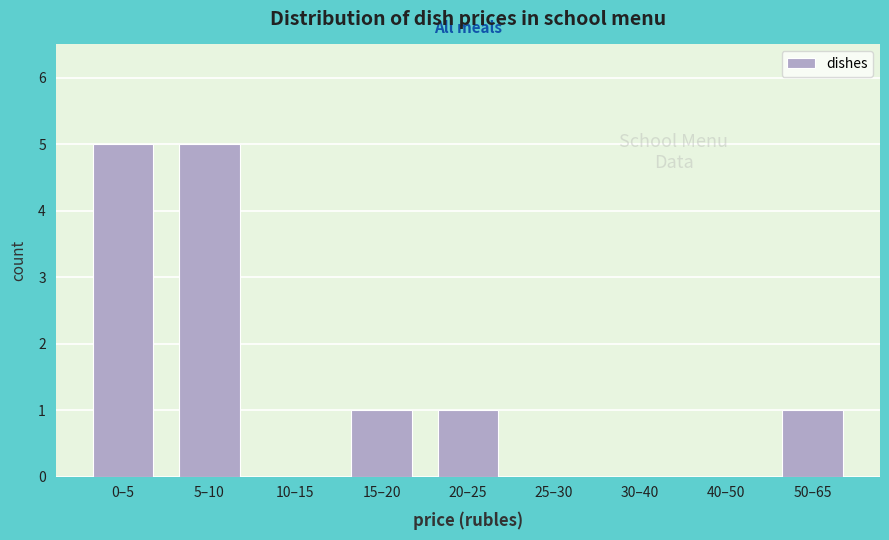

Reading right to left, list all the values displayed in this chart.

50–65=1	40–50=0	30–40=0	25–30=0	20–25=1	15–20=1	10–15=0	5–10=5	0–5=5